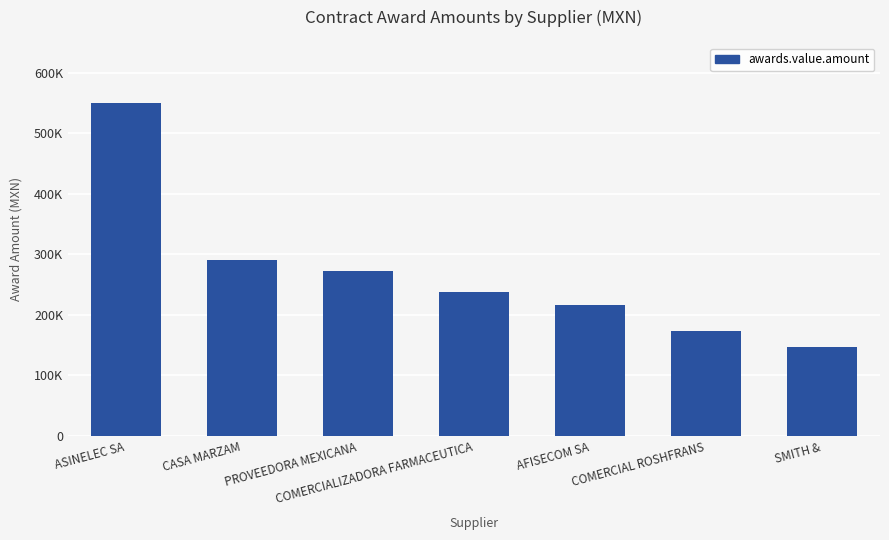

Are the bars horizontal?

No